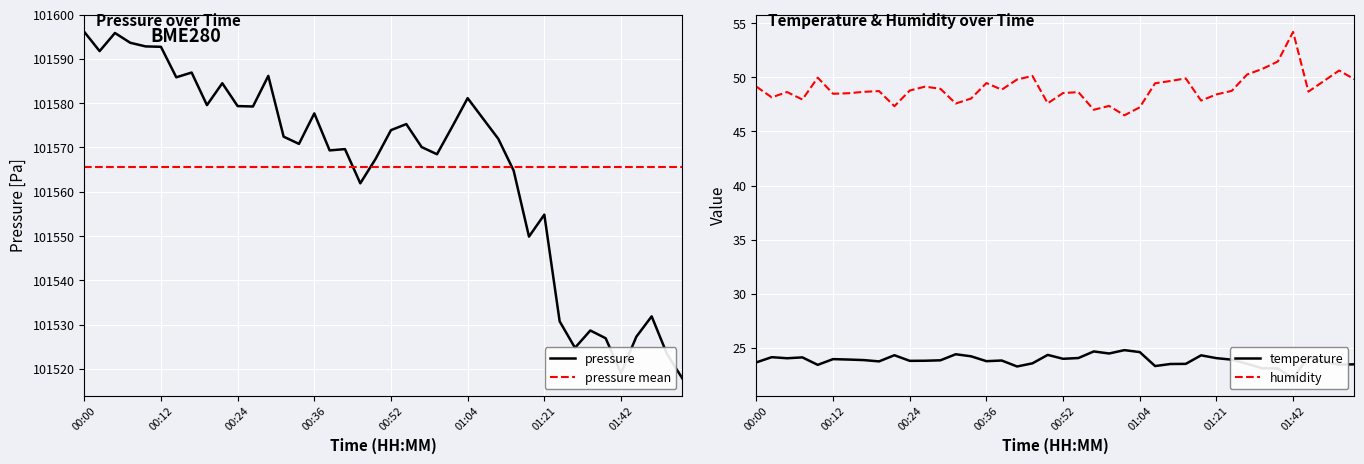

What is the maximum value for pressure mean?

101565.6